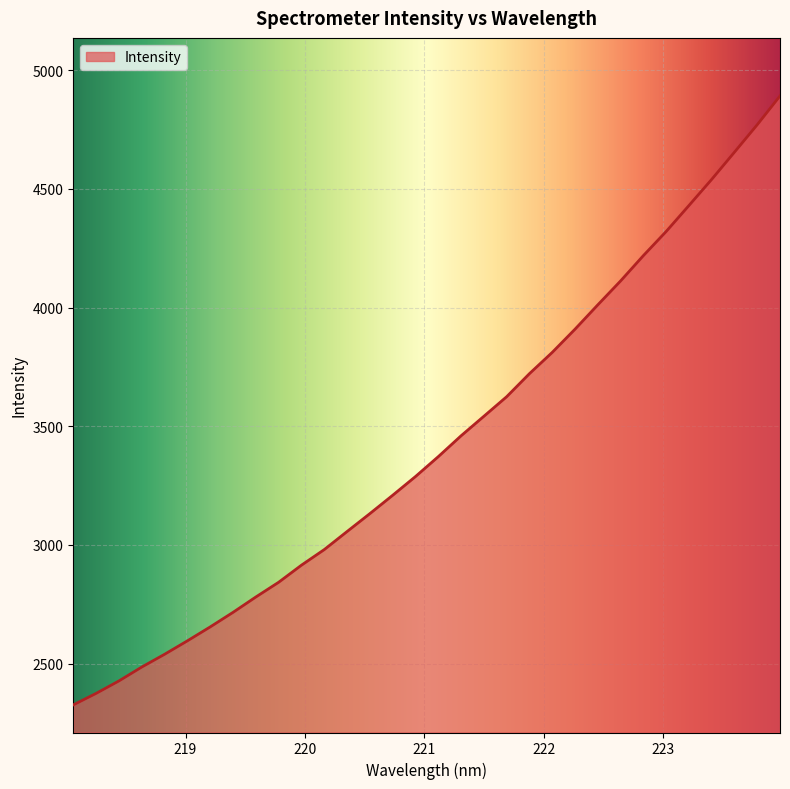

What is the difference between the maximum and minimum values?

2565.2